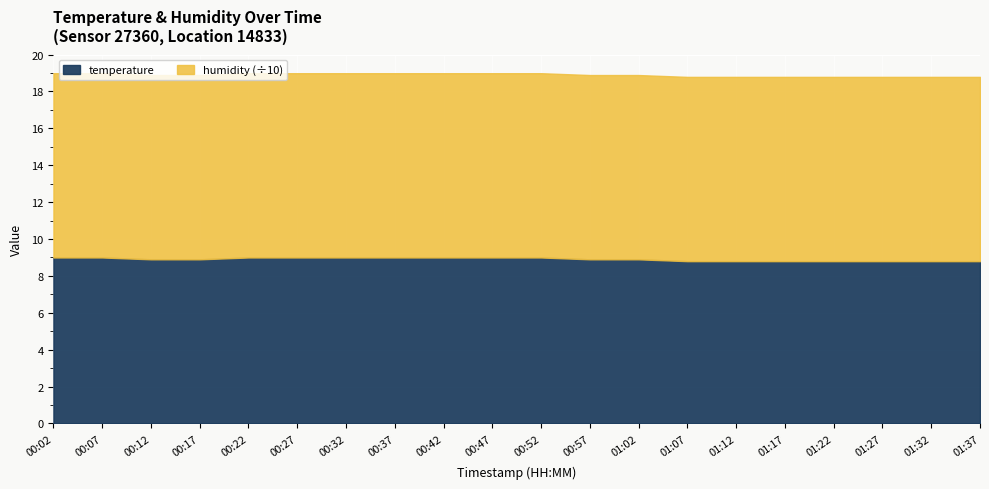

What is the average value of the temperature series?

8.9